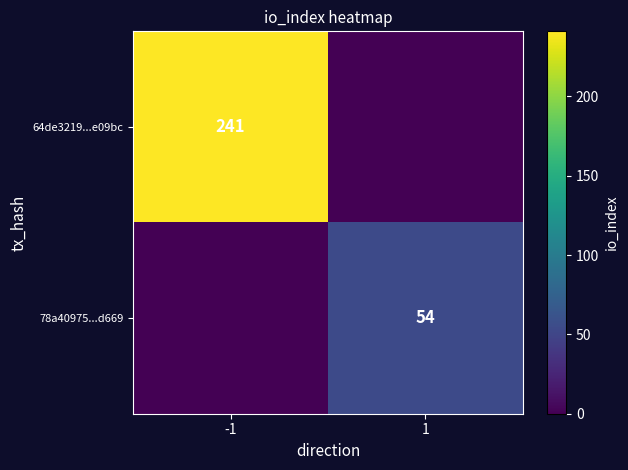

True or false: 78a40975...d669 has a value of 17 at 1.

False